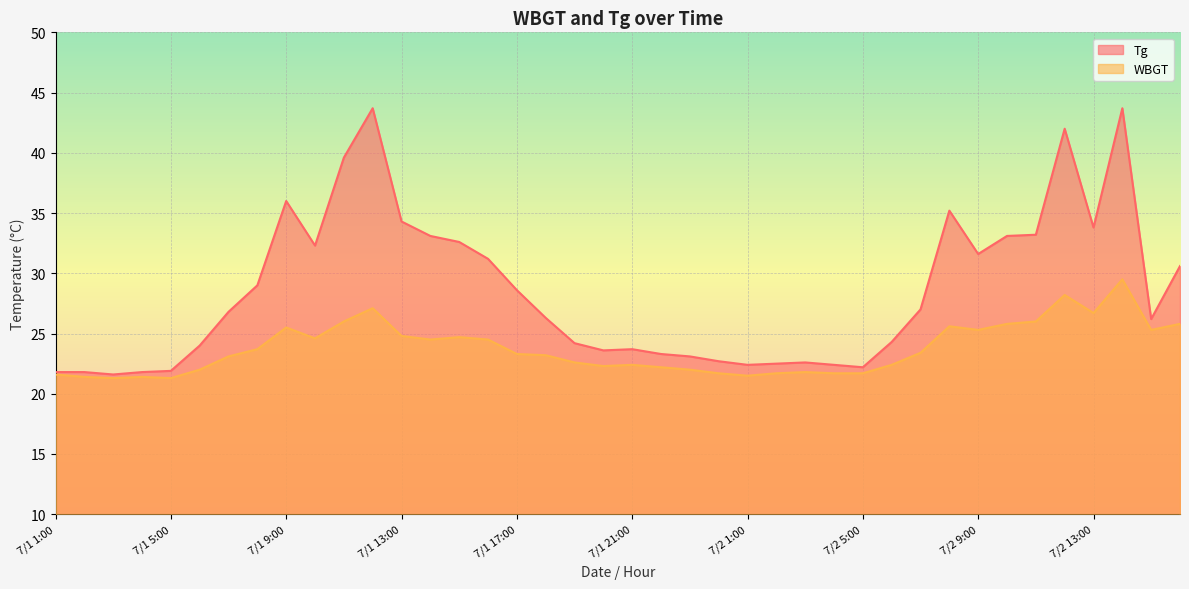

What is the spread (max minus min) of values at 7/2 13:00?

7.1